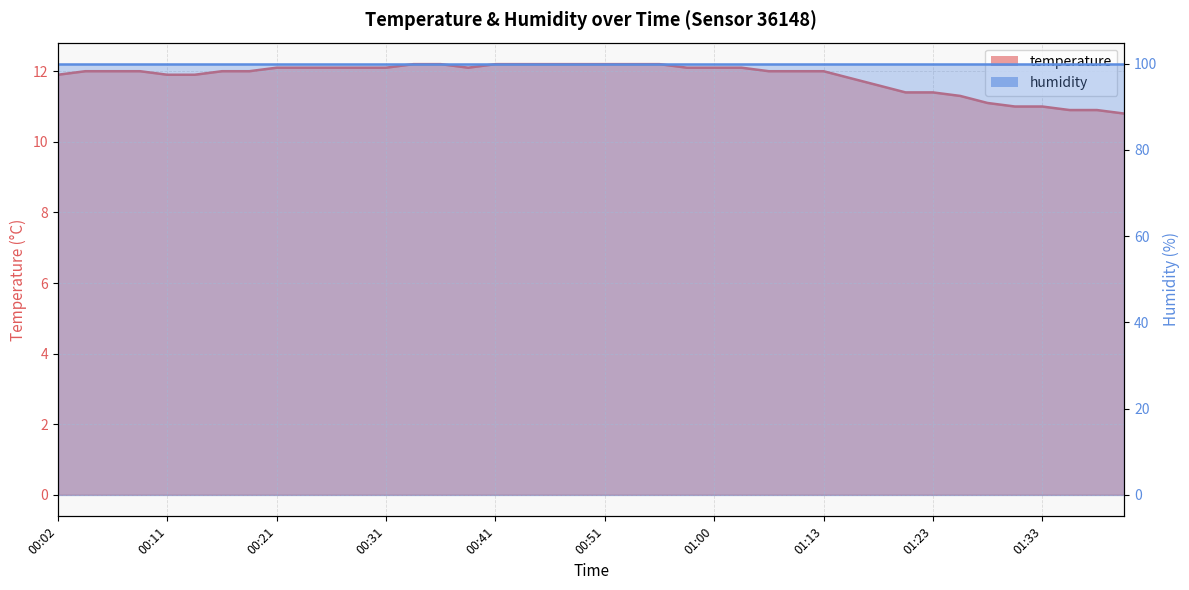

How many points are lower than both their immediate neighbors (excluding endpoints)?

1